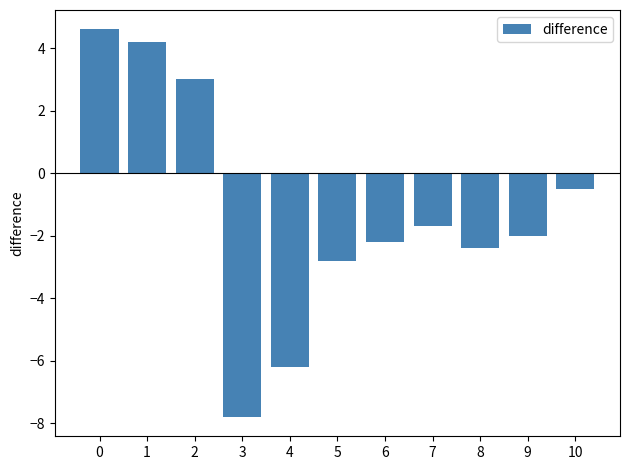

Reading left to right, list all the values displayed in this chart.

4.6	4.2	3.0	-7.8	-6.2	-2.8	-2.2	-1.7	-2.4	-2.0	-0.5